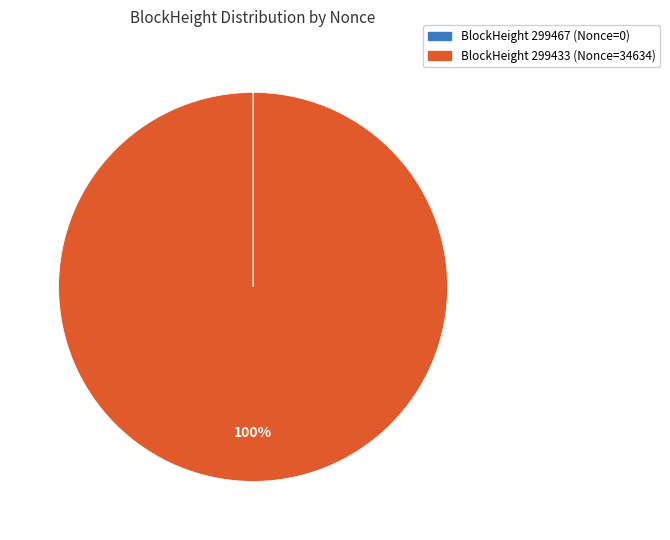

To the nearest percent, what is the average slice percentage?

50%